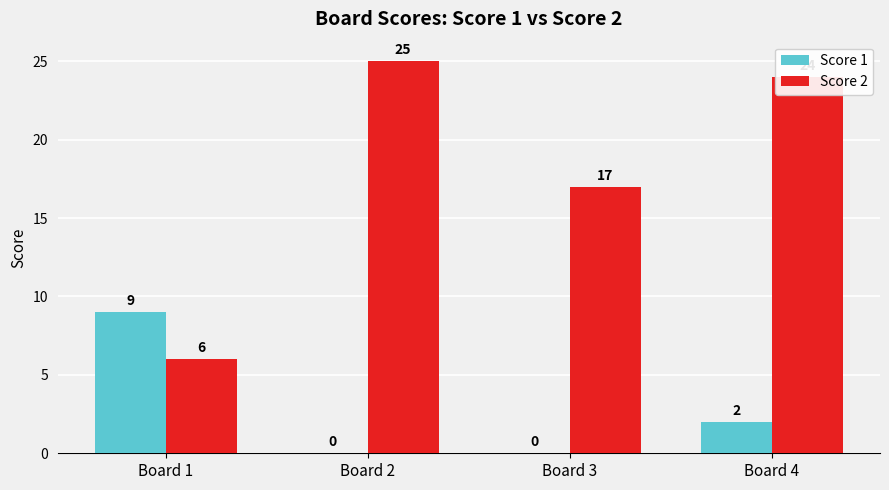

Which category has the highest value in the Score 2 series?

Board 2